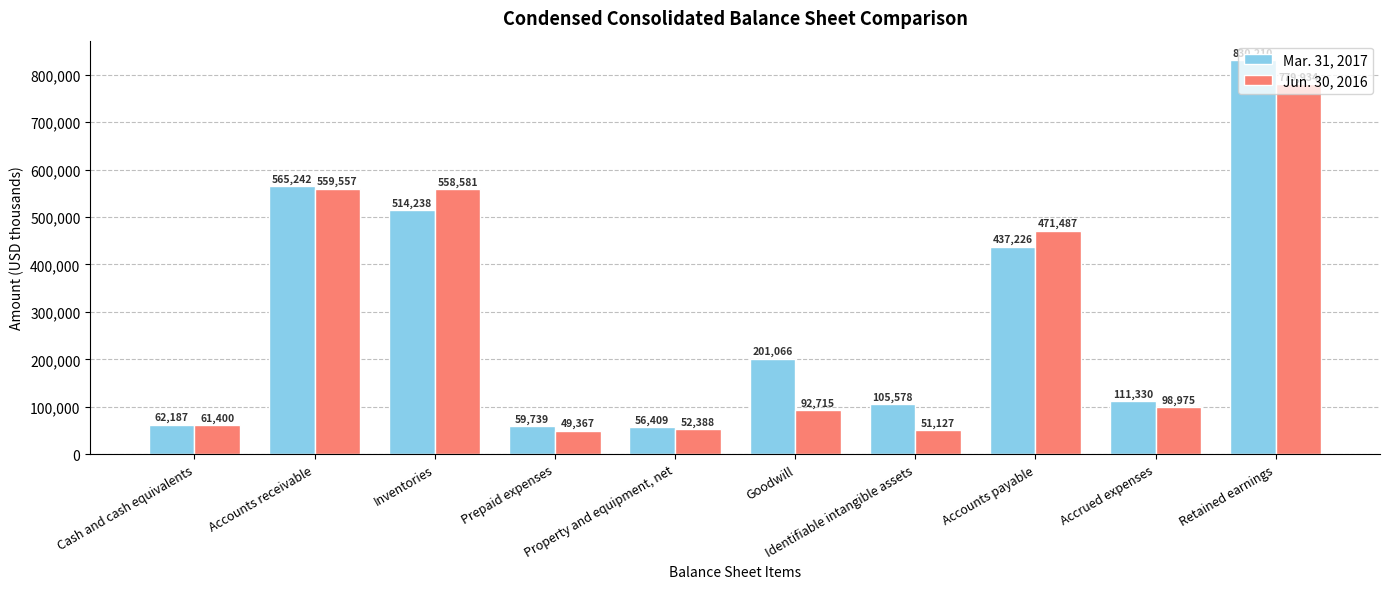

At which category is the sum across all series the highest?

Retained earnings